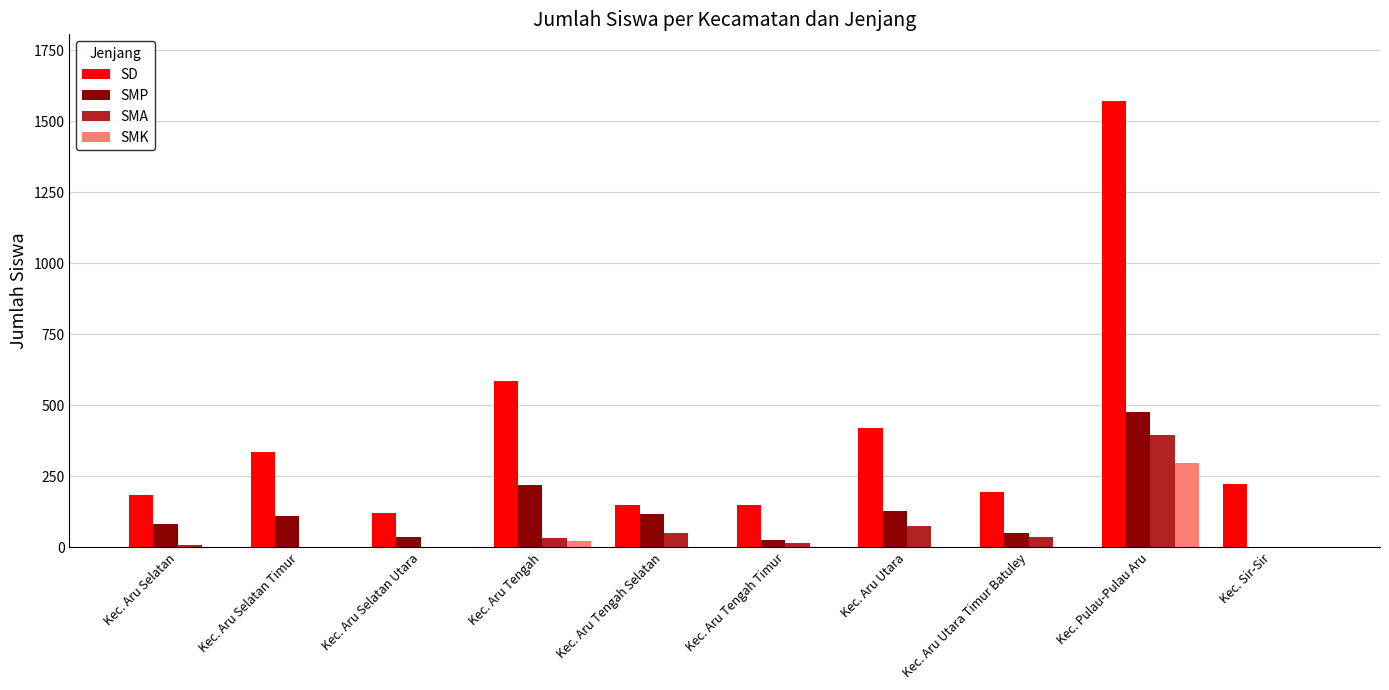

The value of SMK at Kec. Sir-Sir is -188. True or false?

False